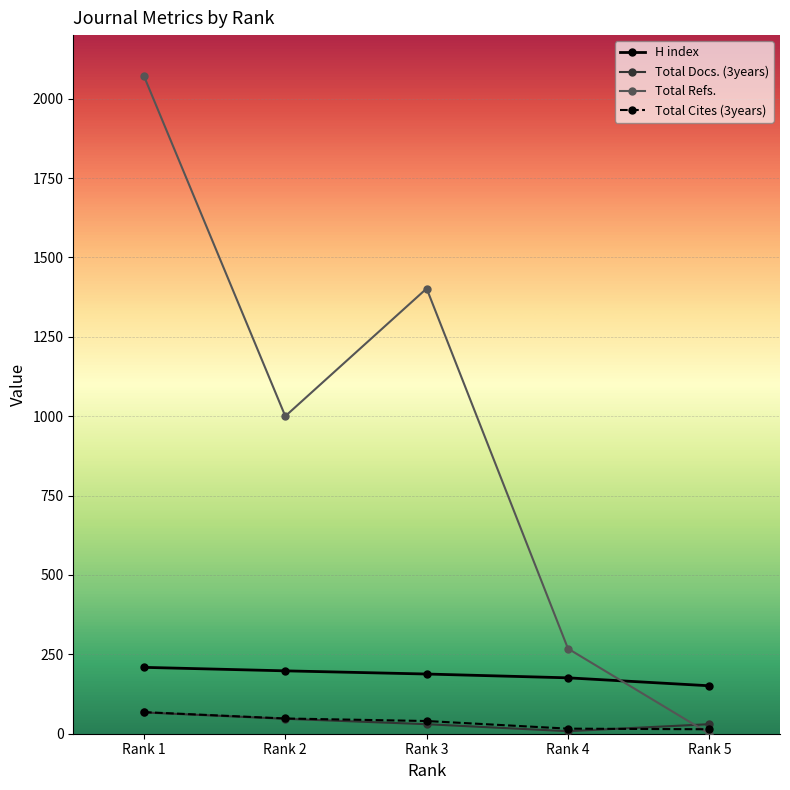

At how many categories does at least one series exceed 777?

3